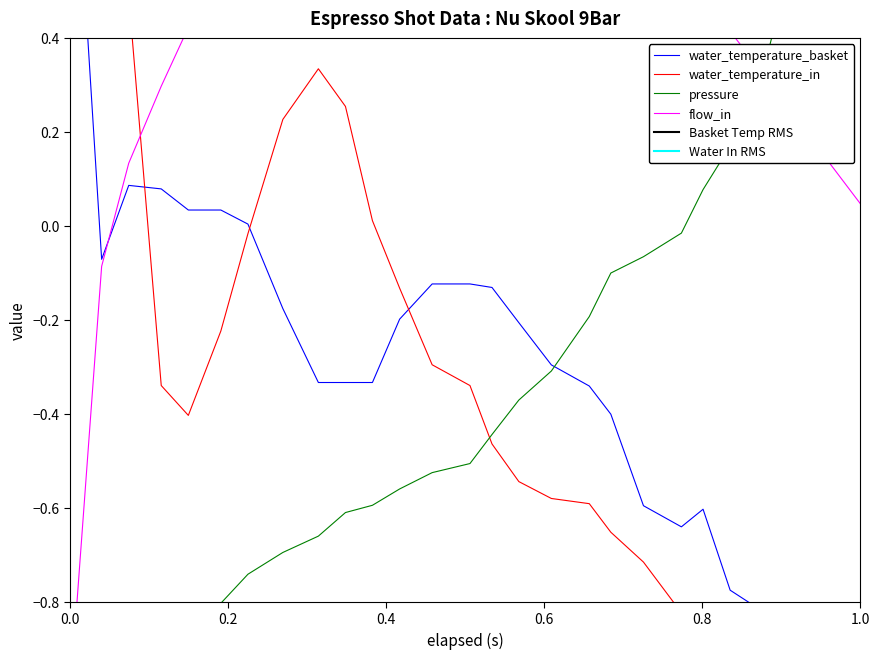

What is the maximum value shown in the chart?

1.0